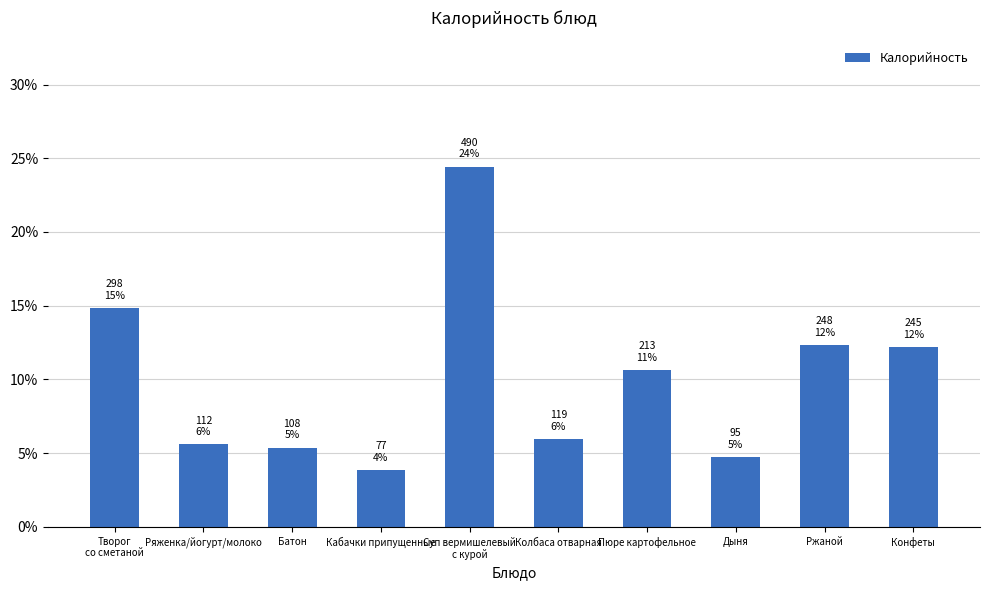

At which category does the chart reach its minimum across all series?

Кабачки припущенные